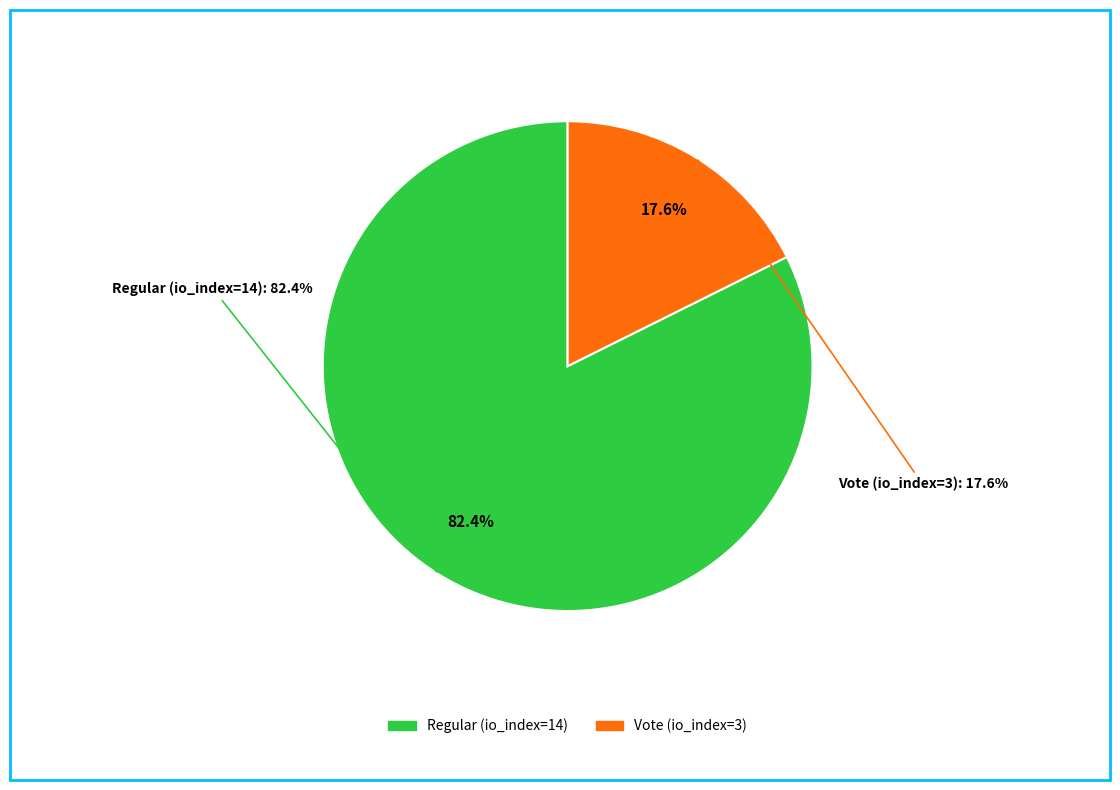

Is it true that Regular (io_index=14) is 70% of the pie?

False